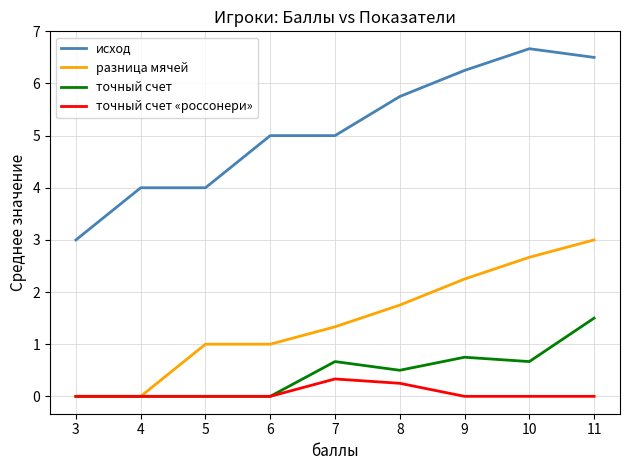

The точный счет series shows 2.7 at 11. True or false?

False